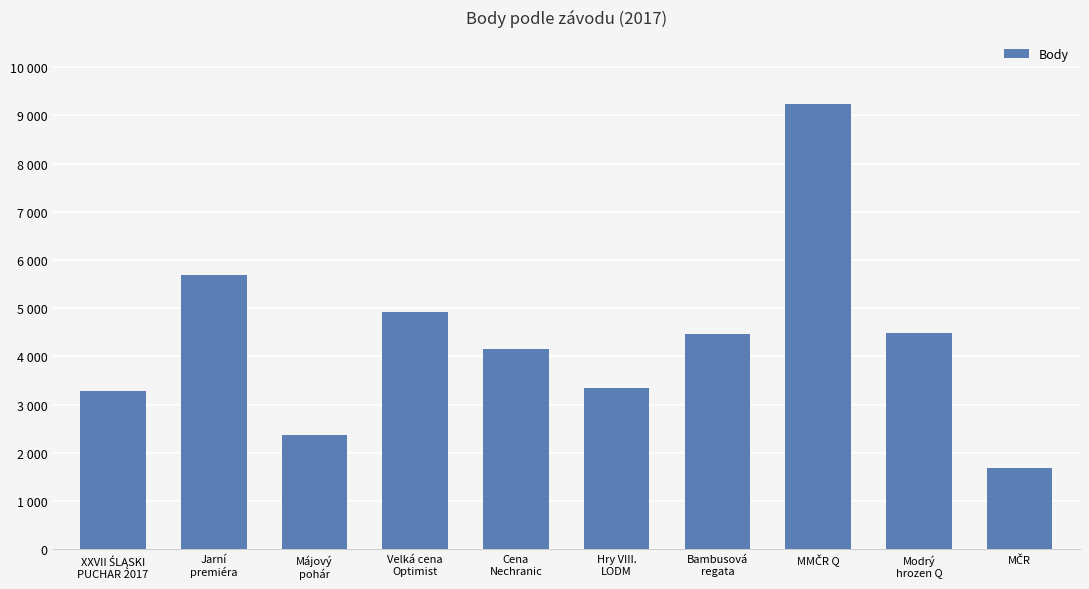

Are the bars horizontal?

No